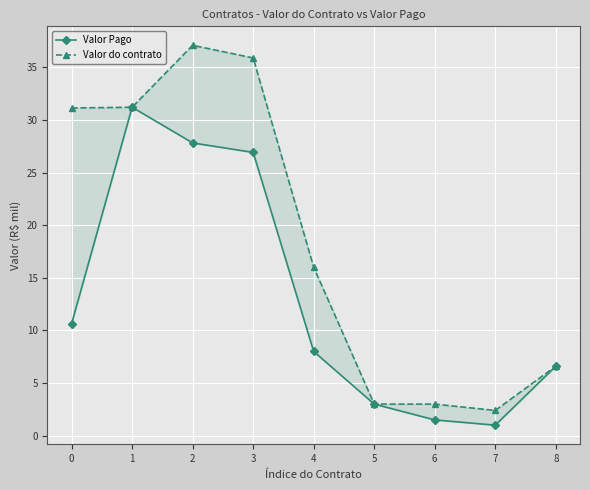

What are all the series names shown in the legend?

Valor Pago, Valor do contrato